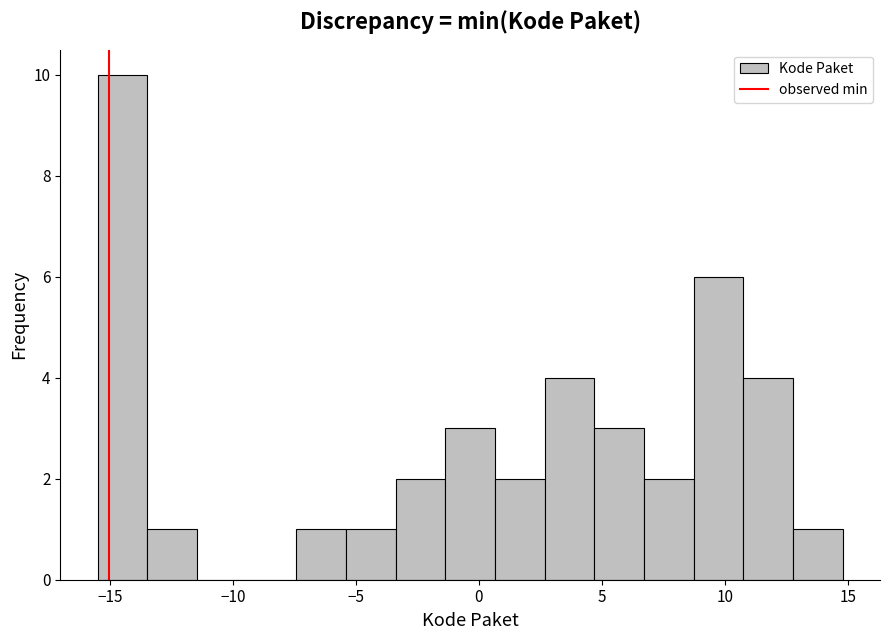

Reading left to right, transcribe this chart: for each bar, give the range it covers on the x-axis and its height. Neither the bar edges nor the heights are printed on the chart, so give them approximately, as read against the axes.

-15.5 to -13.5: 10
-13.5 to -11.5: 1
-11.5 to -9.5: 0
-9.5 to -7.5: 0
-7.5 to -5.5: 1
-5.5 to -3.5: 1
-3.5 to -1.5: 2
-1.5 to 0.5: 3
0.5 to 2.5: 2
2.5 to 4.5: 4
4.5 to 6.5: 3
6.5 to 8.5: 2
8.5 to 11.0: 6
11.0 to 13.0: 4
13.0 to 15.0: 1